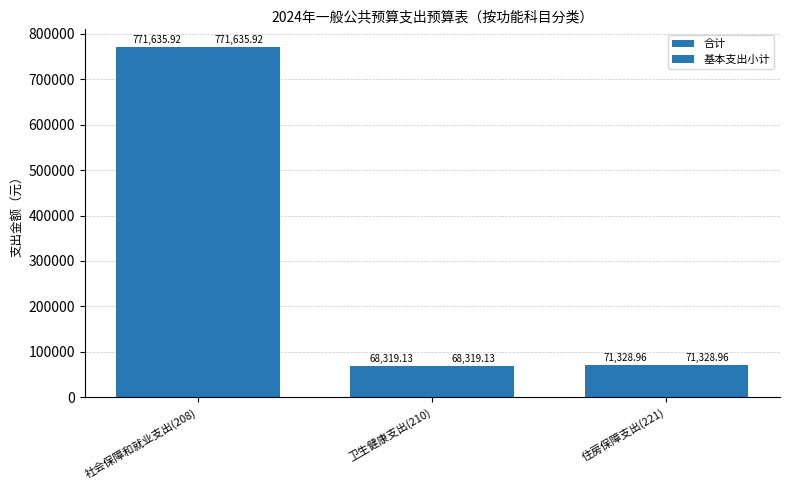

Which series changed the most between 卫生健康支出(210) and 住房保障支出(221)?

合计